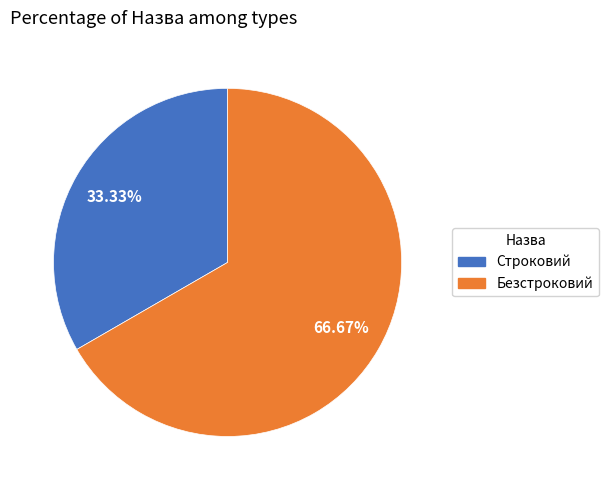

Which category has the biggest portion of the pie?

Безстроковий